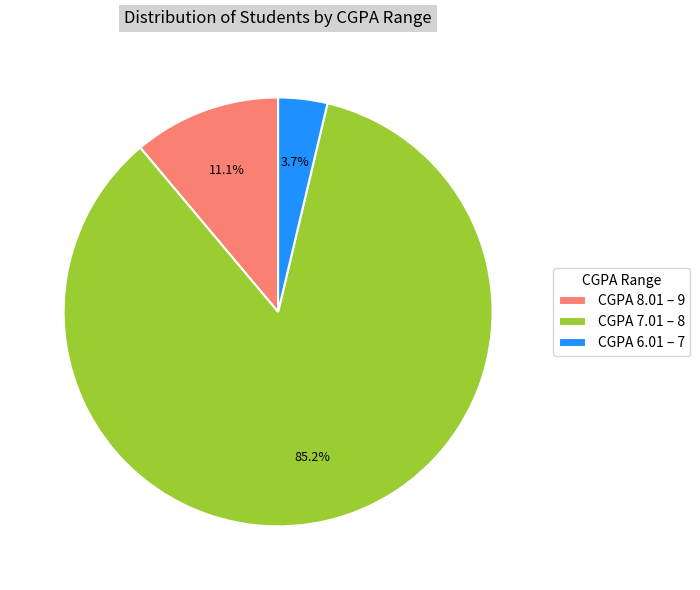

Combined, do CGPA 6.01 – 7 and CGPA 7.01 – 8 account for over 50%?

Yes